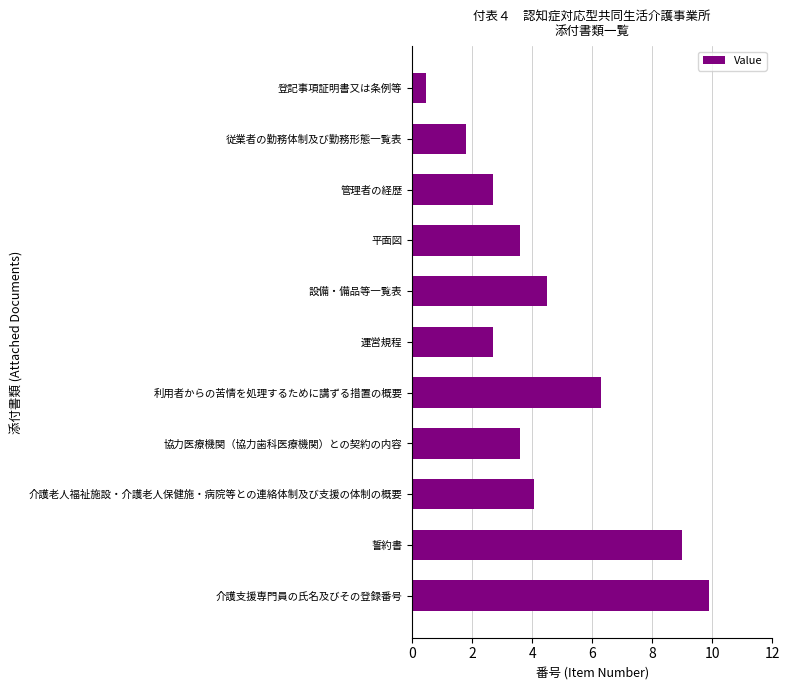

Are the bars horizontal?

Yes